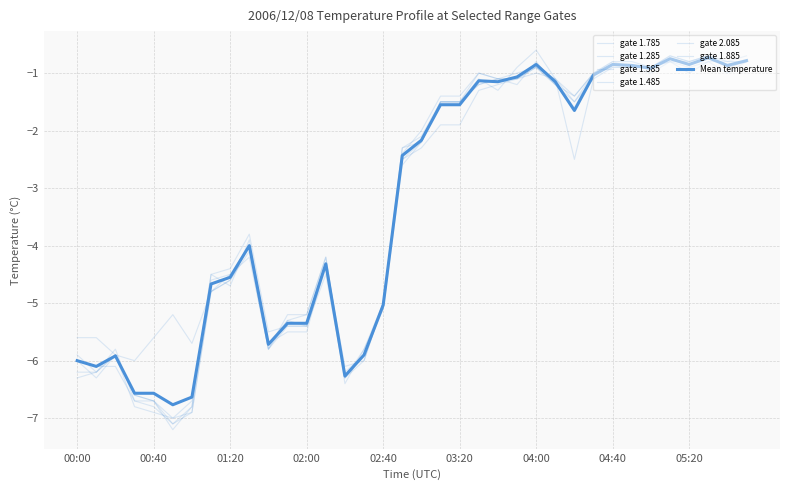

Does the chart have visible grid lines?

Yes